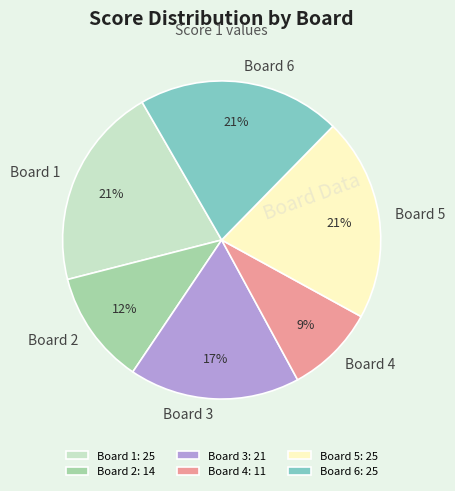

What is the smallest slice in the pie chart?

Board 4